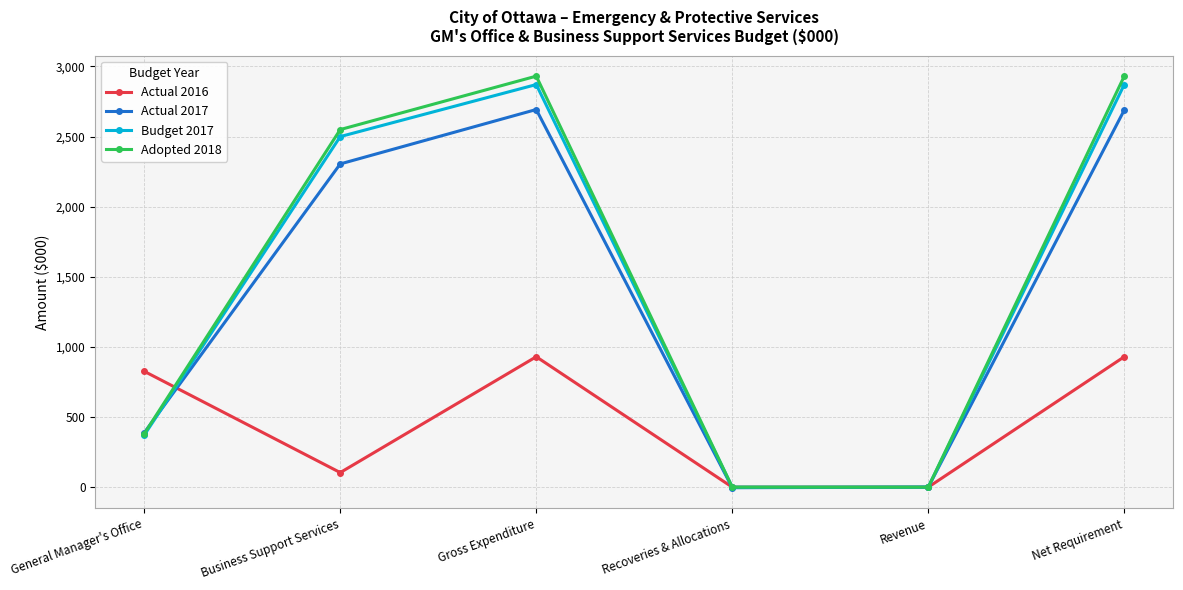

The value of Actual 2016 at Revenue is 484. True or false?

False